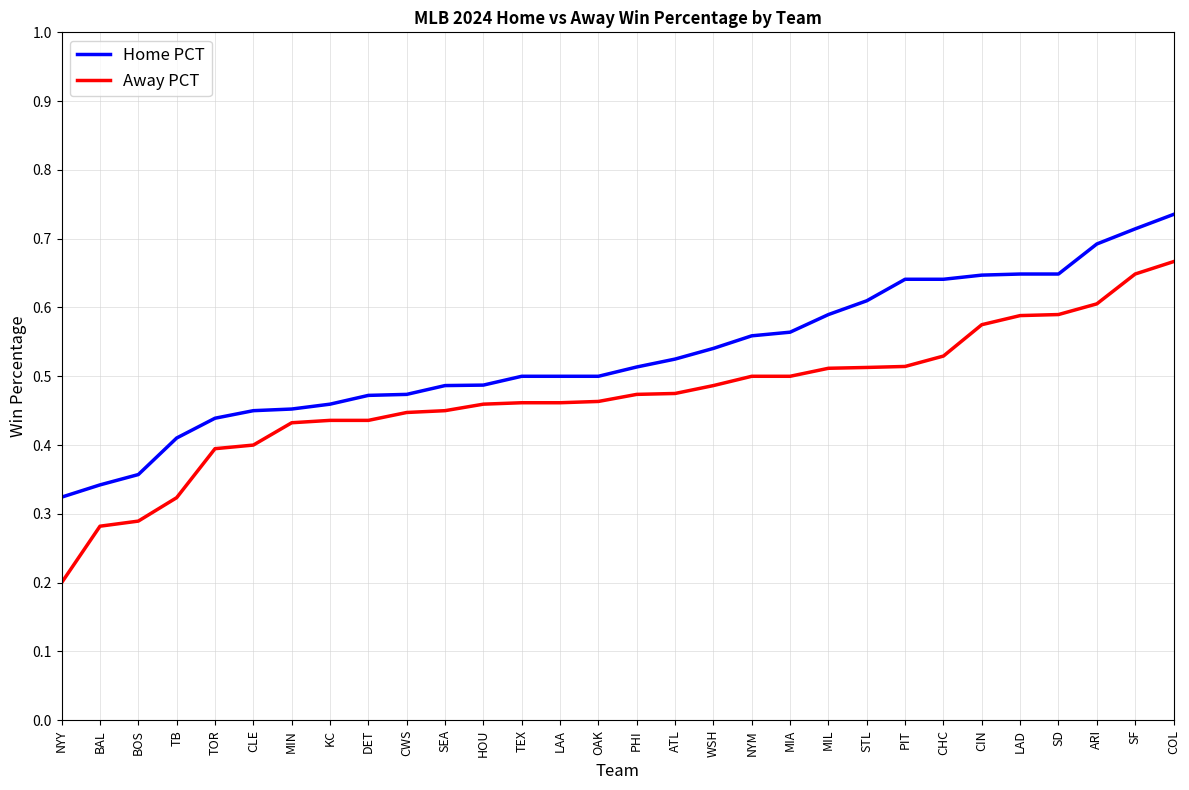

What position from the left is CIN?

25